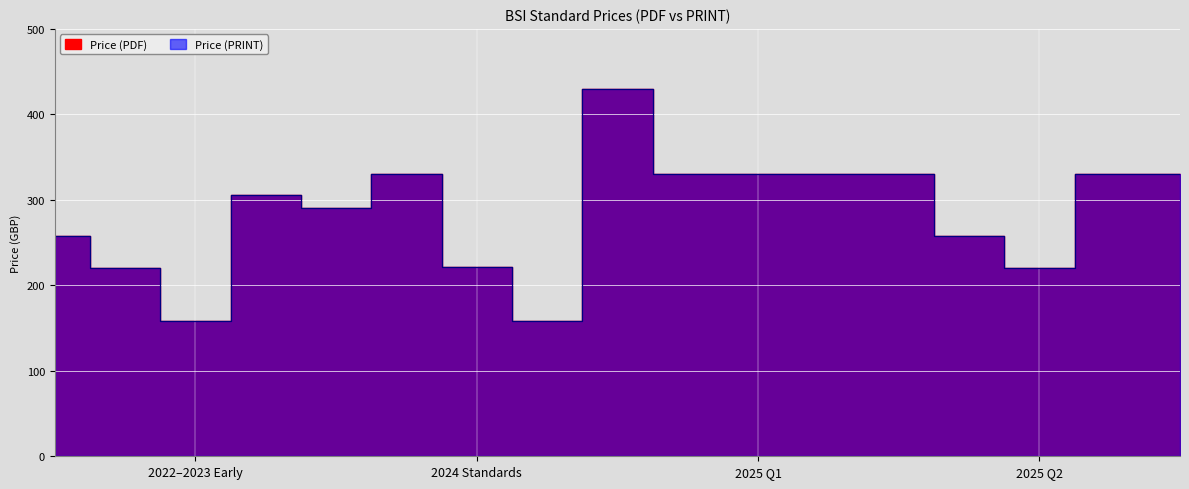

True or false: Price (PDF) has a value of 497 at 2025 Q1.

False